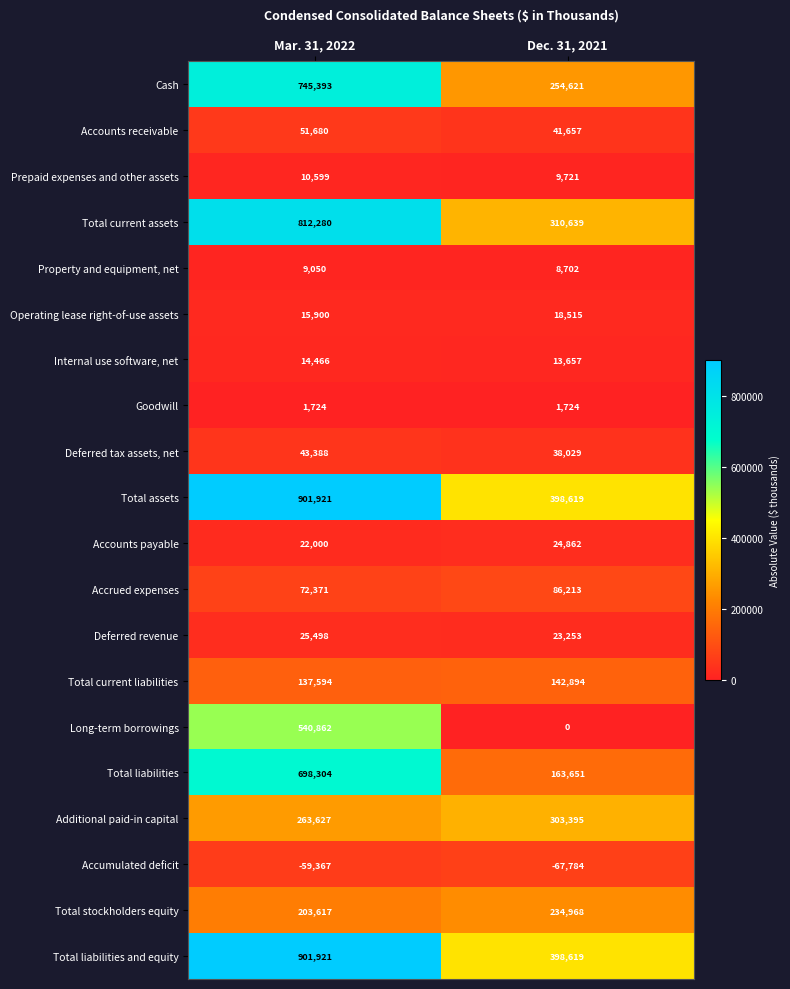

Is the value of Total stockholders equity at Dec. 31, 2021 greater than the value of Total liabilities at Mar. 31, 2022?

No